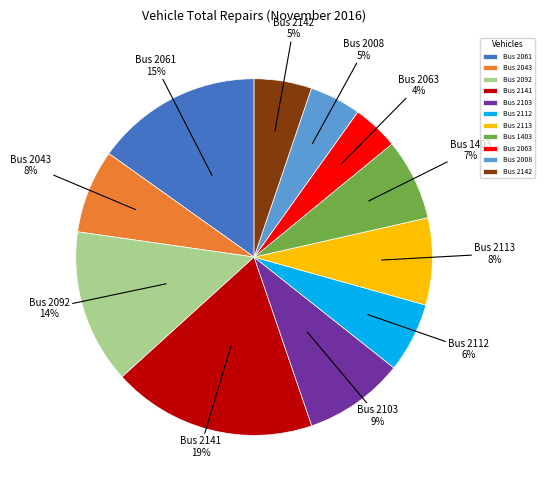

Does Bus 2092 represent more than half of the total?

No